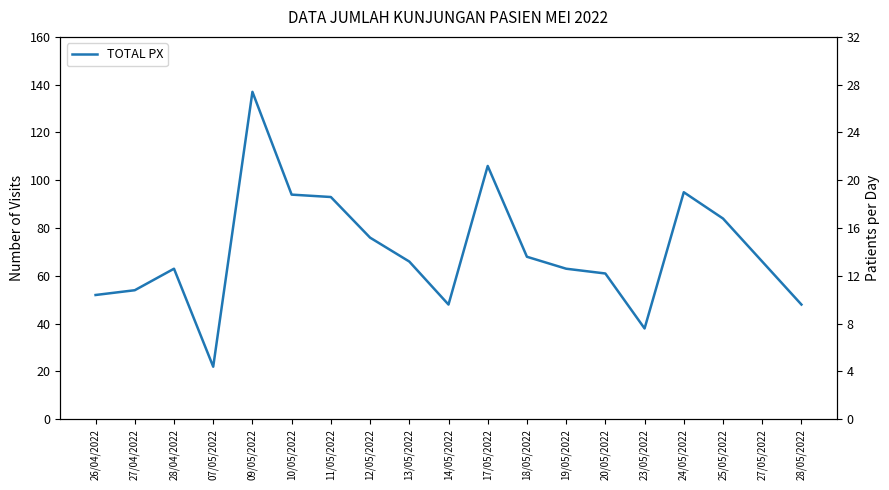

What is the minimum value shown in the chart?

22